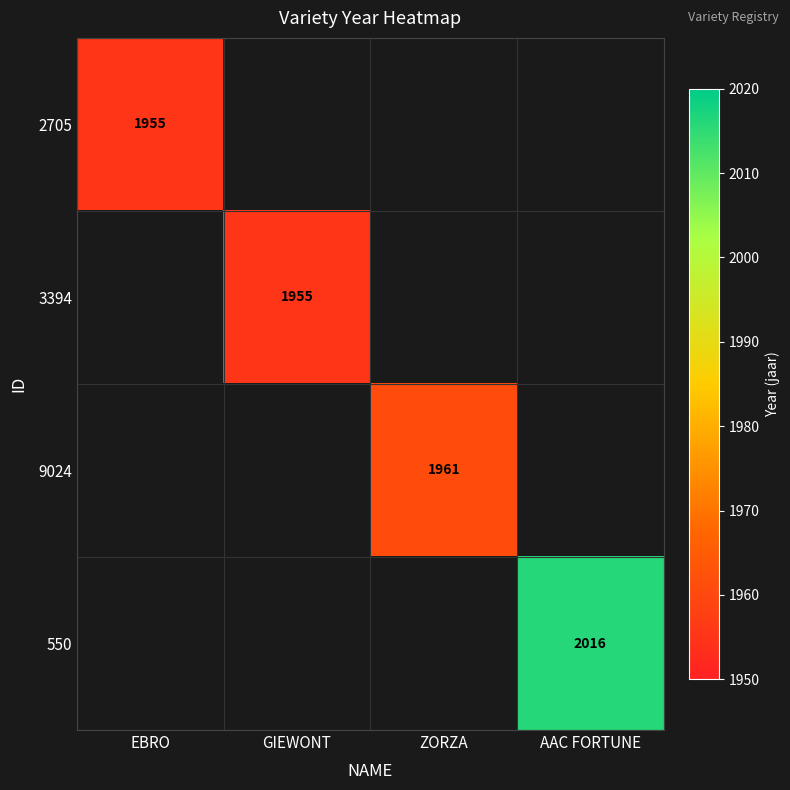

The value of 3394 at GIEWONT is 950. True or false?

False